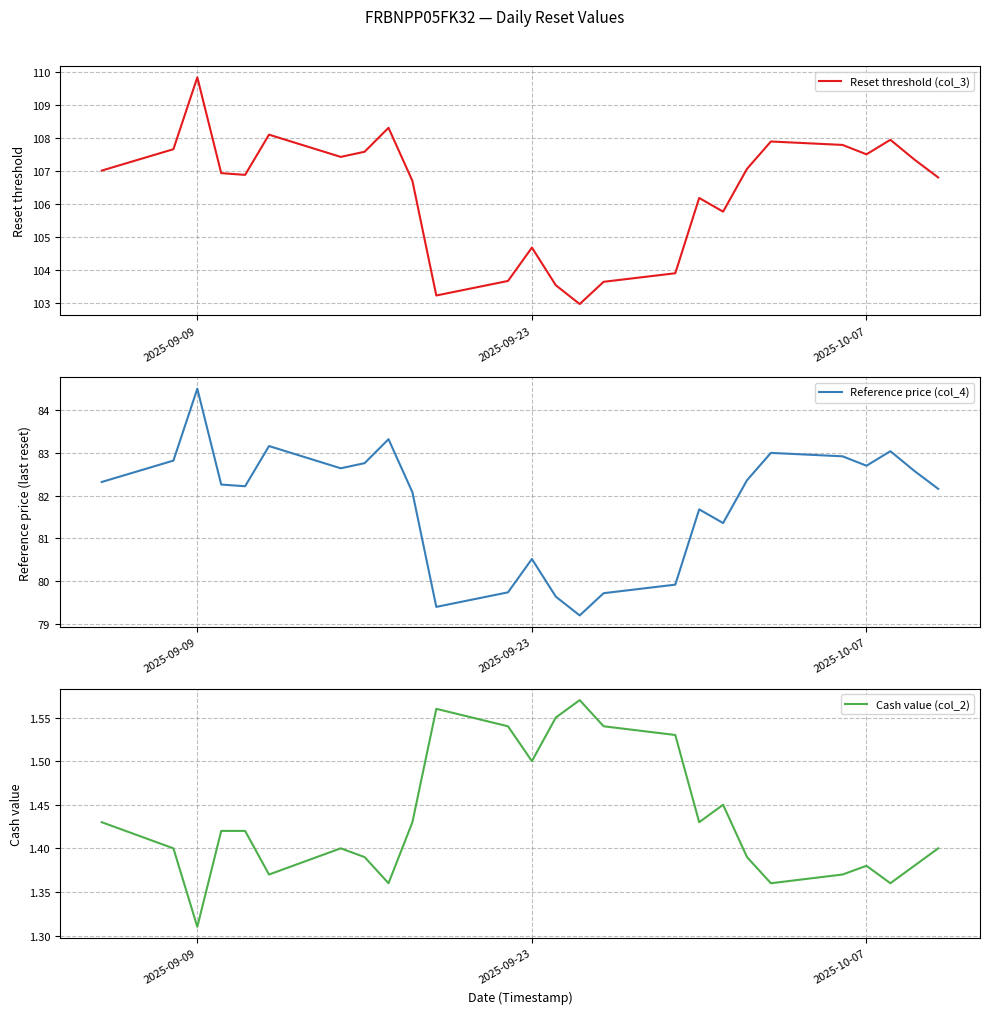

True or false: Reference price (col_4) has a value of 127.6 at 2025-10-07.

False